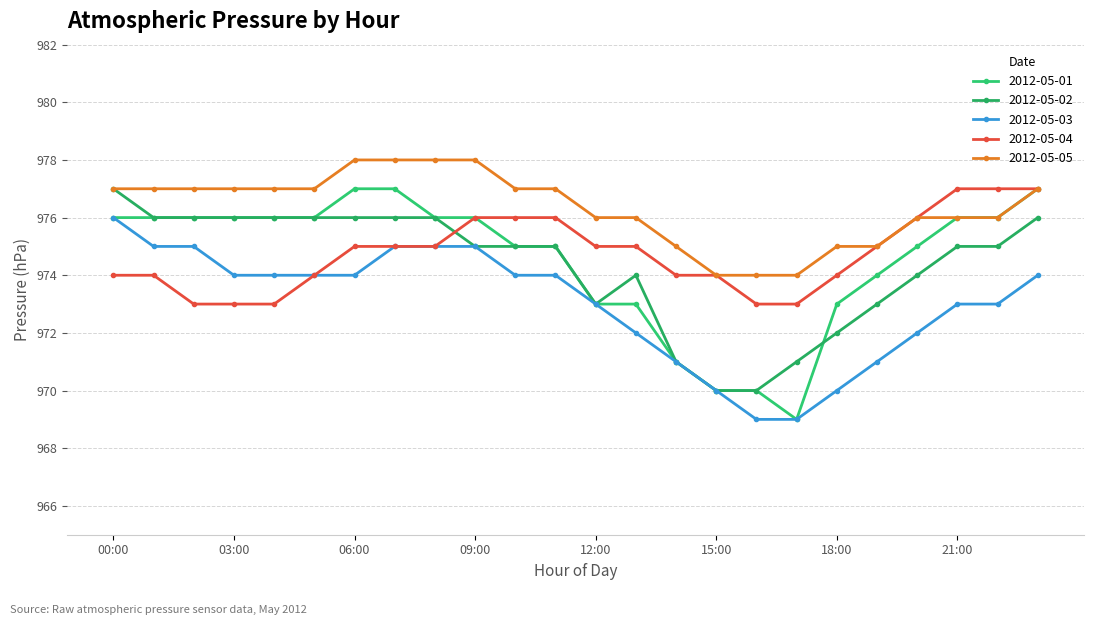

Reading left to right, what are all the values shown in this chart?

2012-05-01: 976	976	976	976	976	976	977	977	976	976	975	975	973	973	971	970	970	969	973	974	975	976	976	977
2012-05-02: 977	976	976	976	976	976	976	976	976	975	975	975	973	974	971	970	970	971	972	973	974	975	975	976
2012-05-03: 976	975	975	974	974	974	974	975	975	975	974	974	973	972	971	970	969	969	970	971	972	973	973	974
2012-05-04: 974	974	973	973	973	974	975	975	975	976	976	976	975	975	974	974	973	973	974	975	976	977	977	977
2012-05-05: 977	977	977	977	977	977	978	978	978	978	977	977	976	976	975	974	974	974	975	975	976	976	976	977